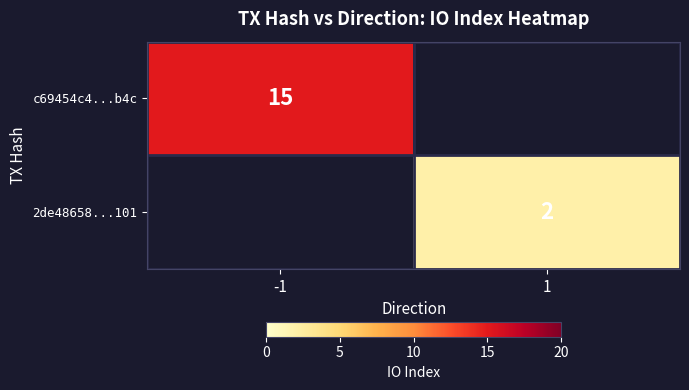

How many distinct data groups are displayed?

2